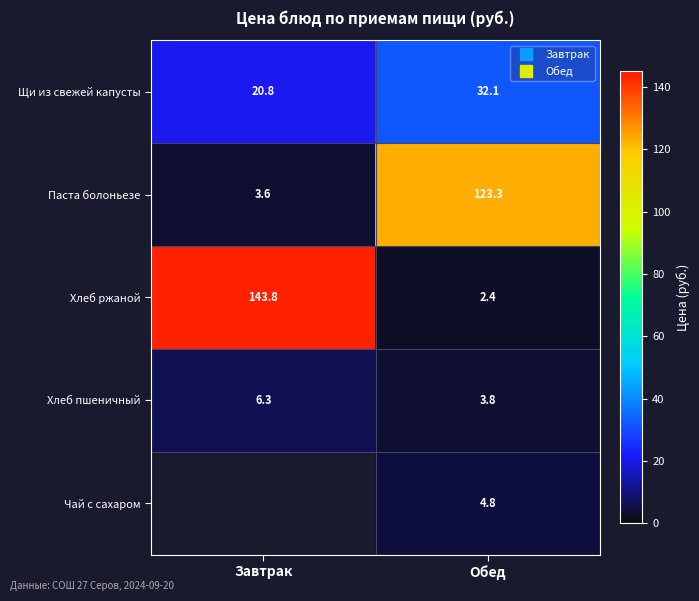

What is the sum of the Хлеб пшеничный values at Обед and Завтрак?

10.1